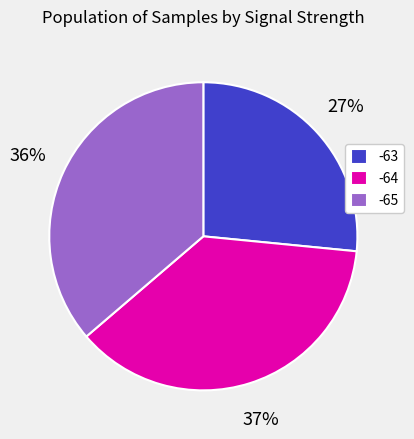

To the nearest percent, what is the combined percentage of -64 and -65?

73%